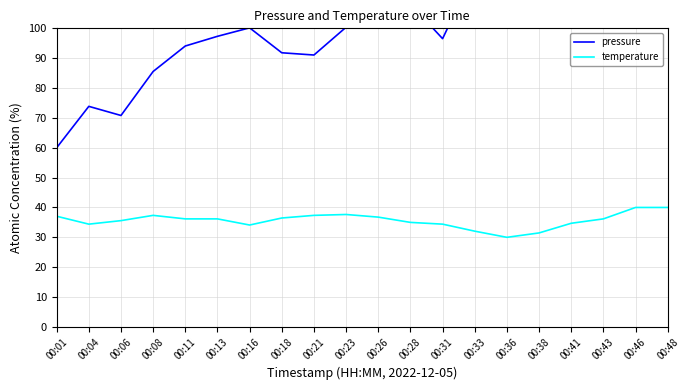

What are all the series names shown in the legend?

pressure, temperature